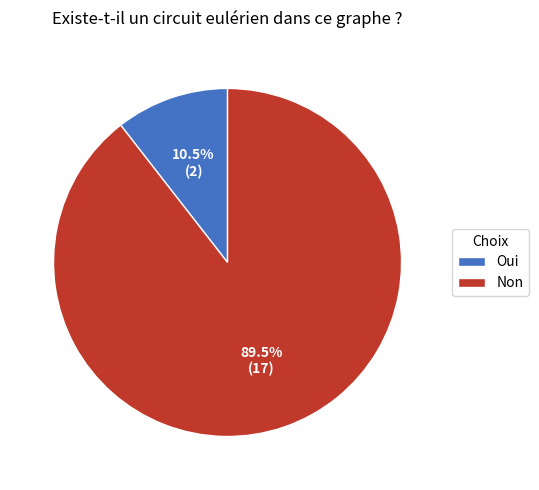

Approximately how many times larger is the value at Non compared to Oui?

8.5